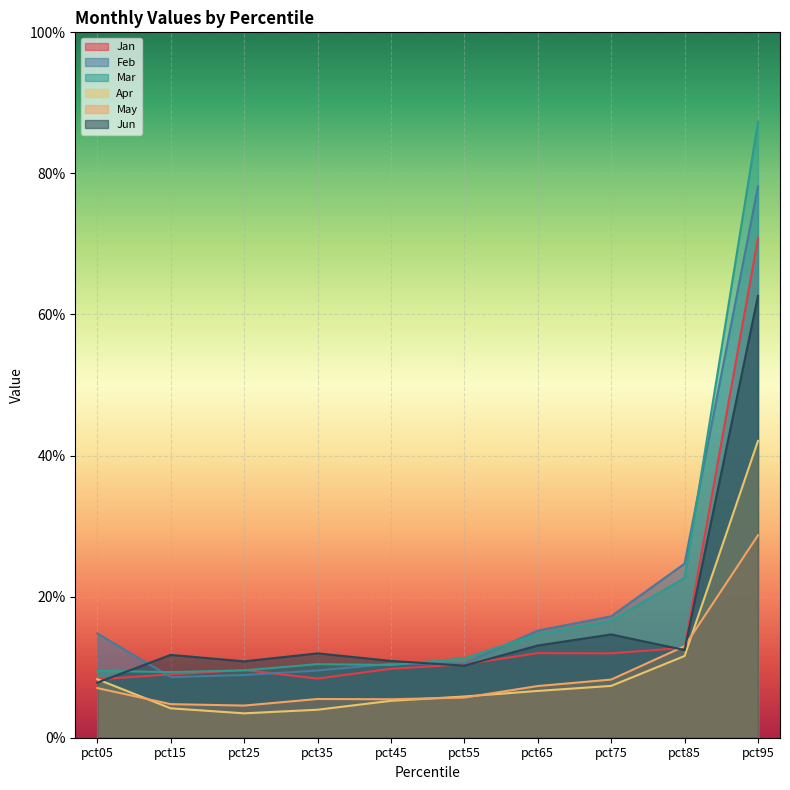

Where is the first local minimum for Apr?

pct25